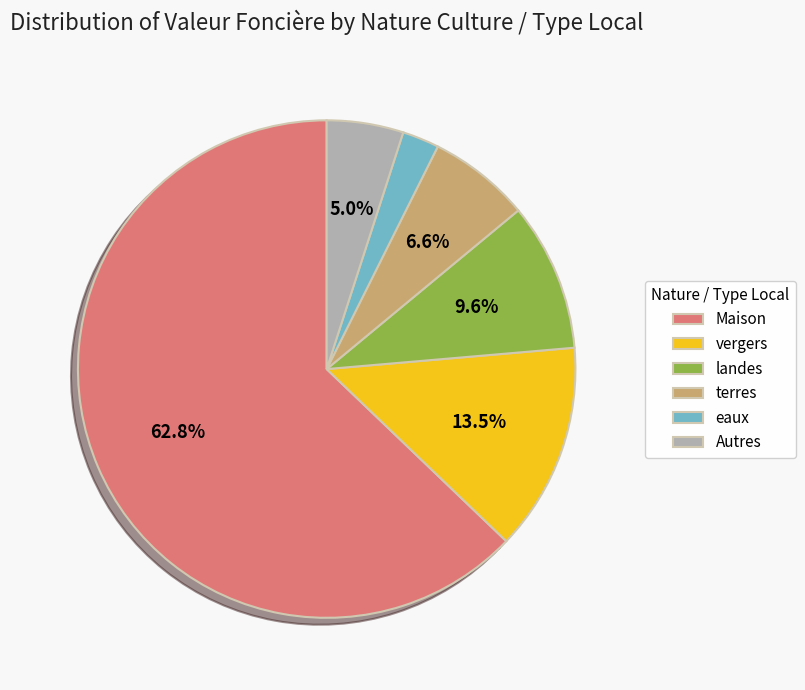

Count the number of slices in the pie.

6